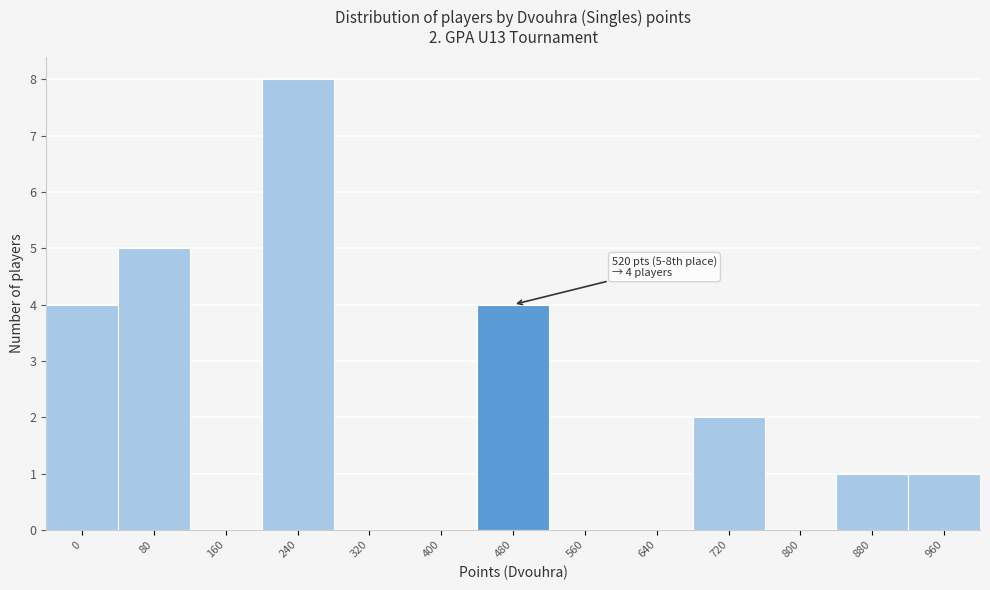

Reading left to right, what are all the values shown in this chart?

0=4	80=5	160=0	240=8	320=0	400=0	480=4	560=0	640=0	720=2	800=0	880=1	960=1